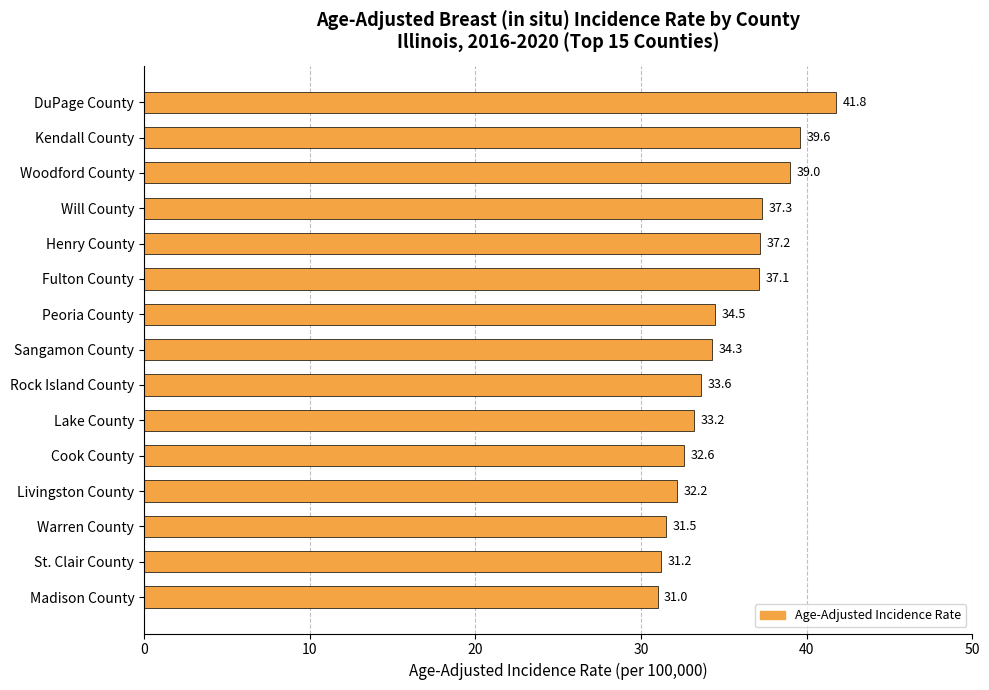

Read the value at Will County.

37.3